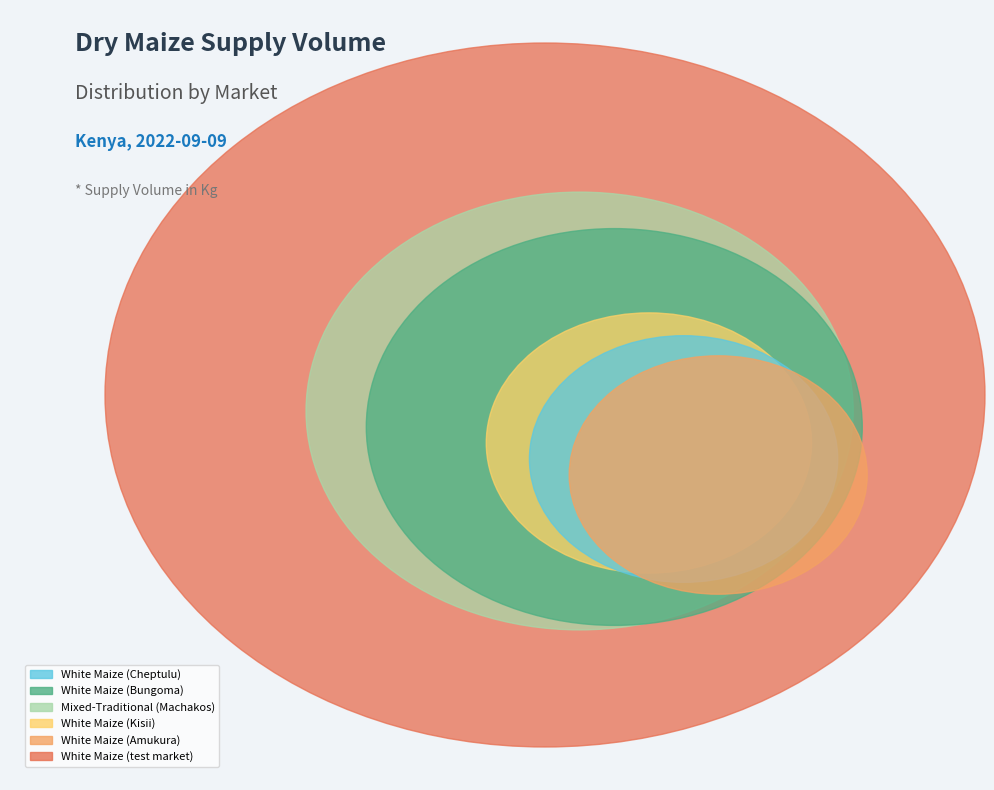

How much of the chart is everything except White Maize (test market)?

54.8%